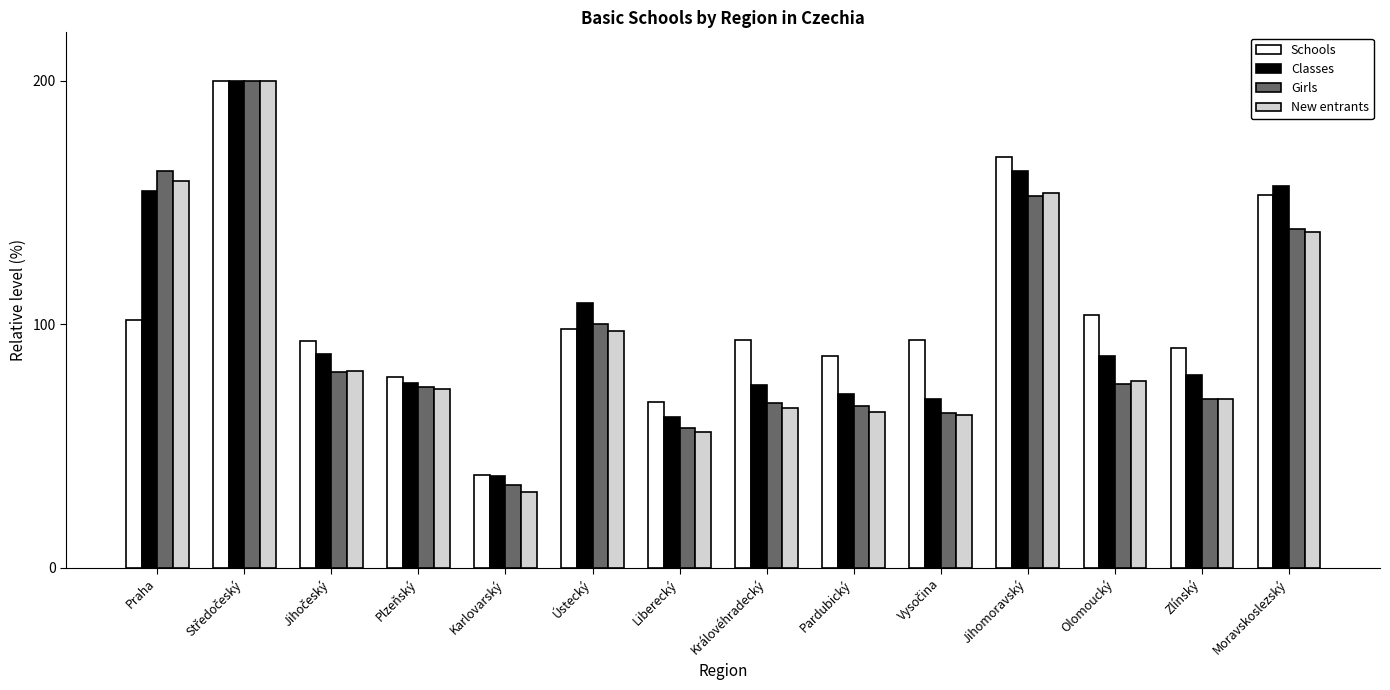

At which category does the chart reach its minimum across all series?

Karlovarský